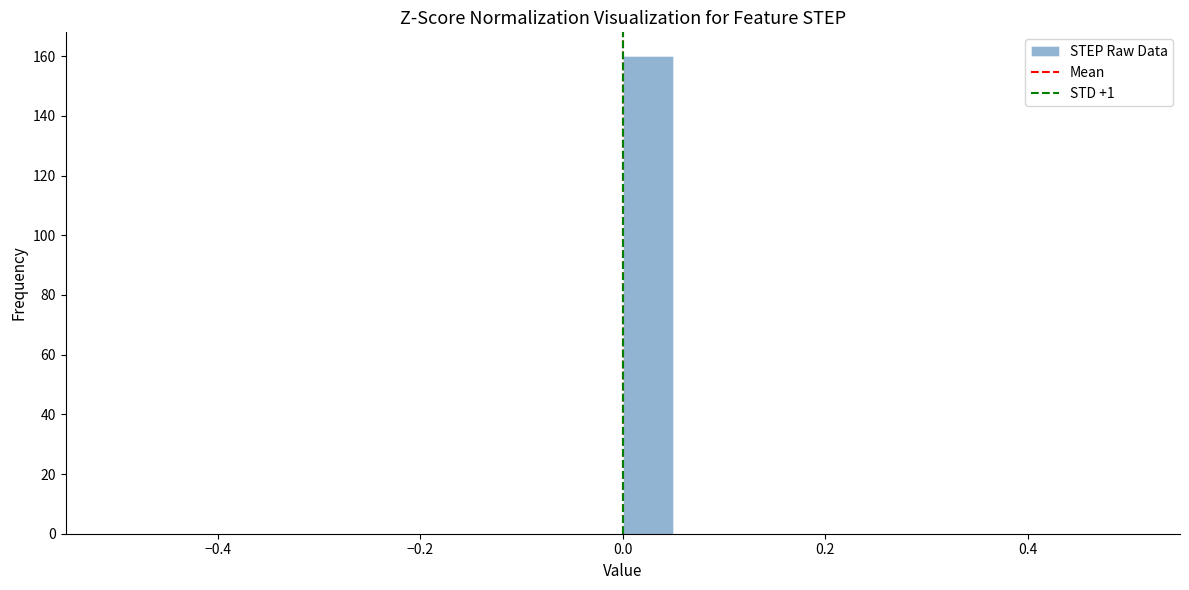

Around what value on the x-axis is the tallest bar? Give the approximate position of its centre, as read against the axis.

0.02